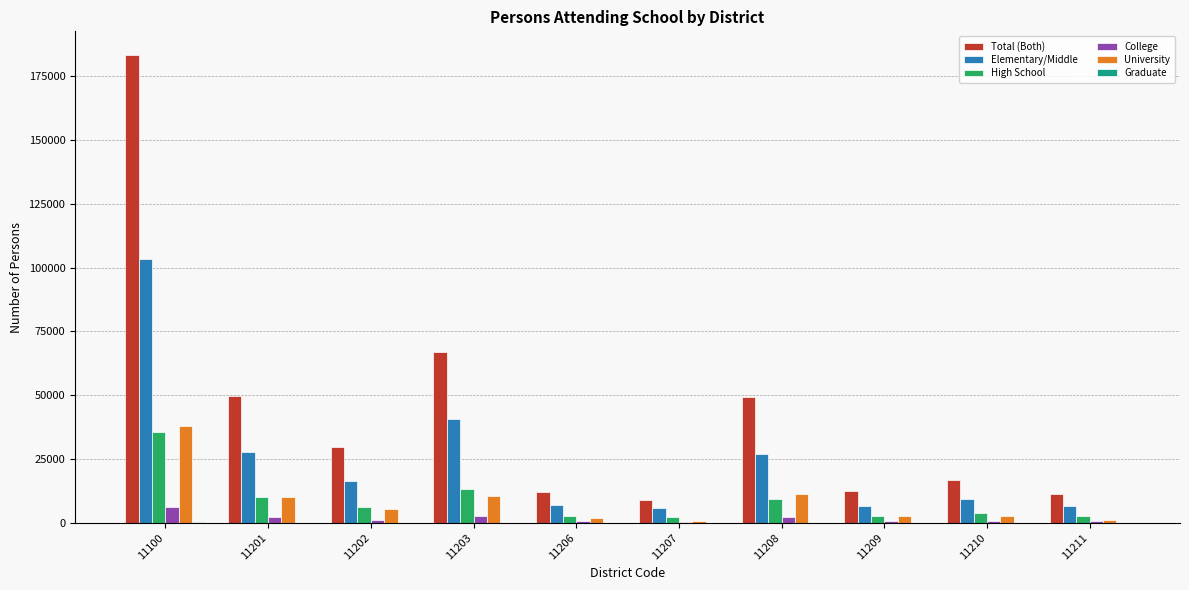

The value of Elementary/Middle at 11201 is 27655. True or false?

True